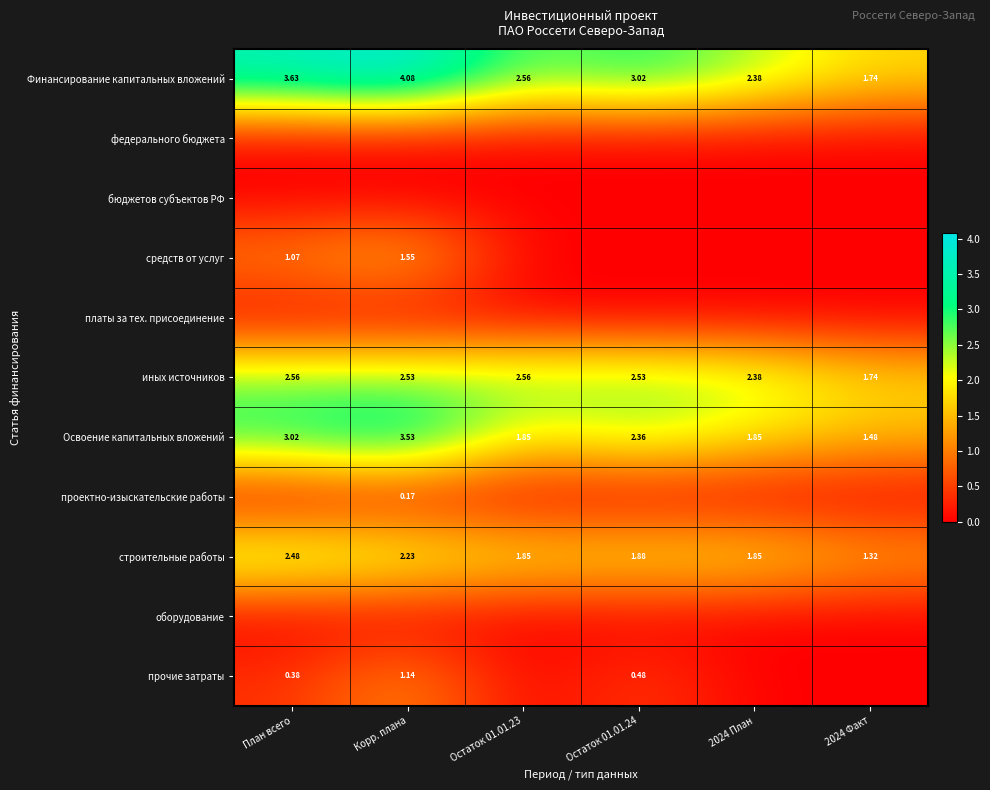

How many values in the Освоение капитальных вложений series are below 2?

3